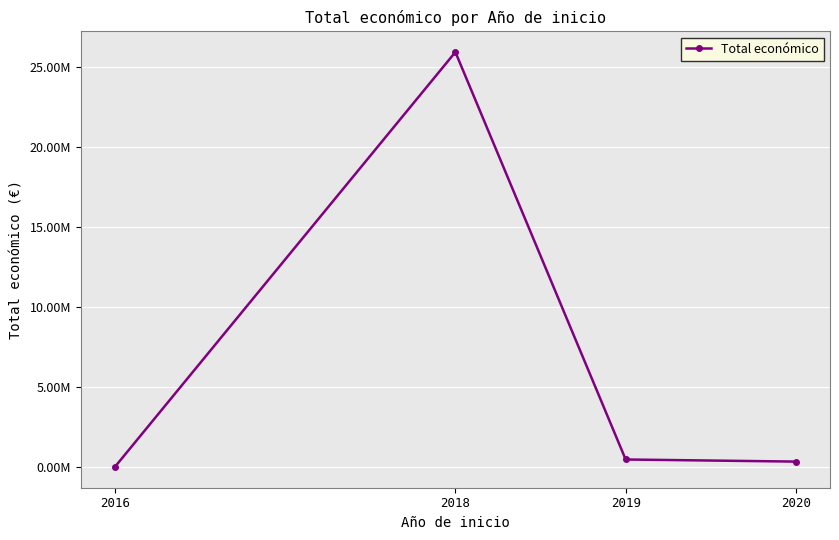

Is it true that the value at 2020 is 518177?

False